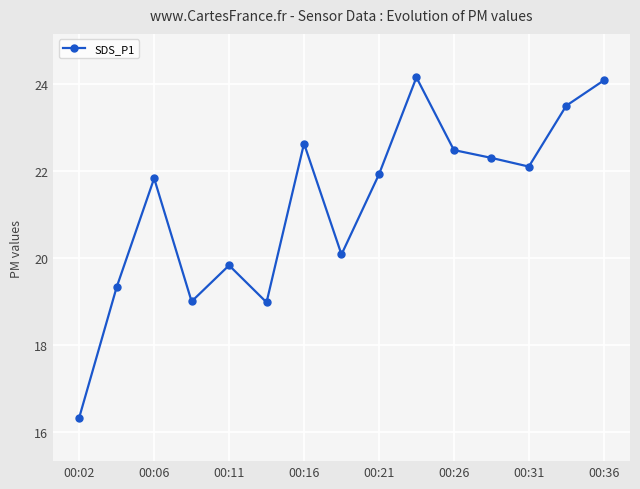

What is the sum of all values?

318.5